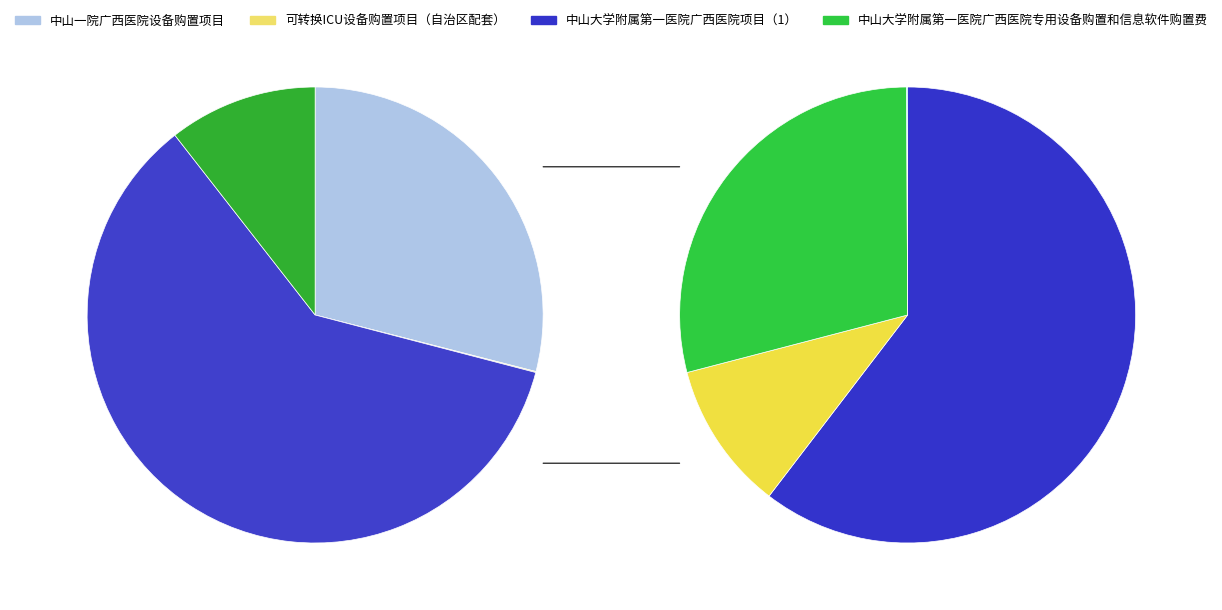

To the nearest percent, what is the average slice percentage?

25%